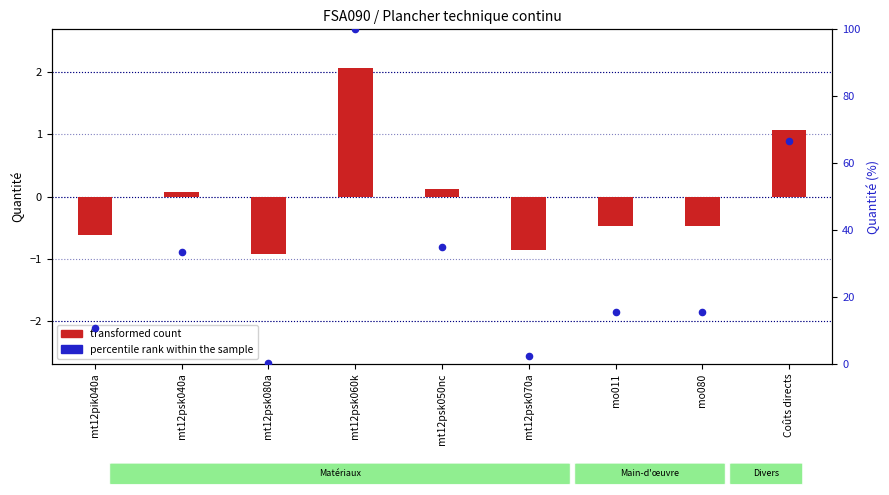

What is the total value across all series at mt12psk080a?

-0.6